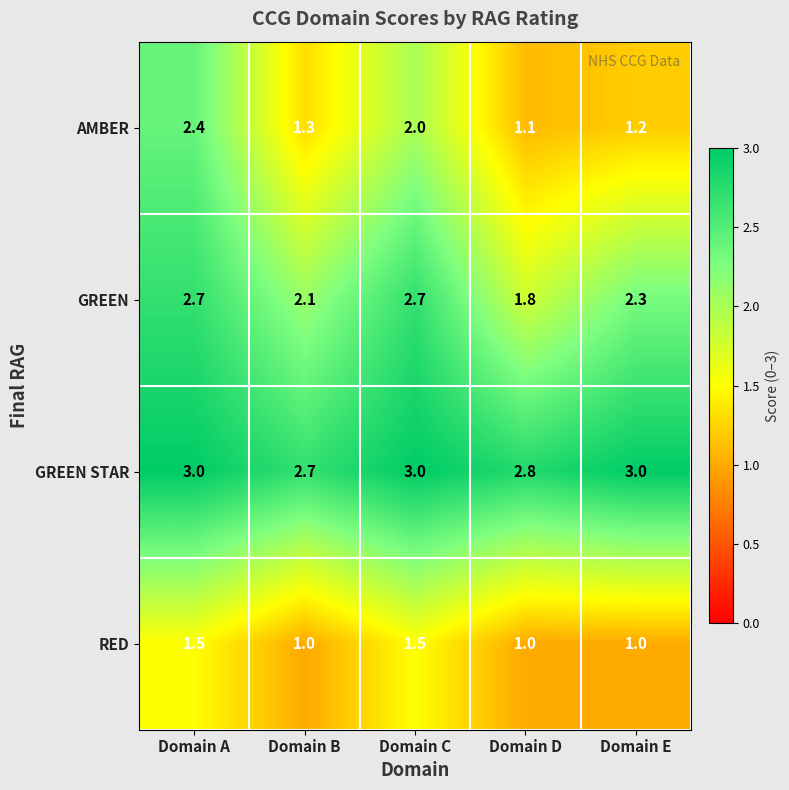

What is the difference between the highest and lowest values at Domain B?

1.7